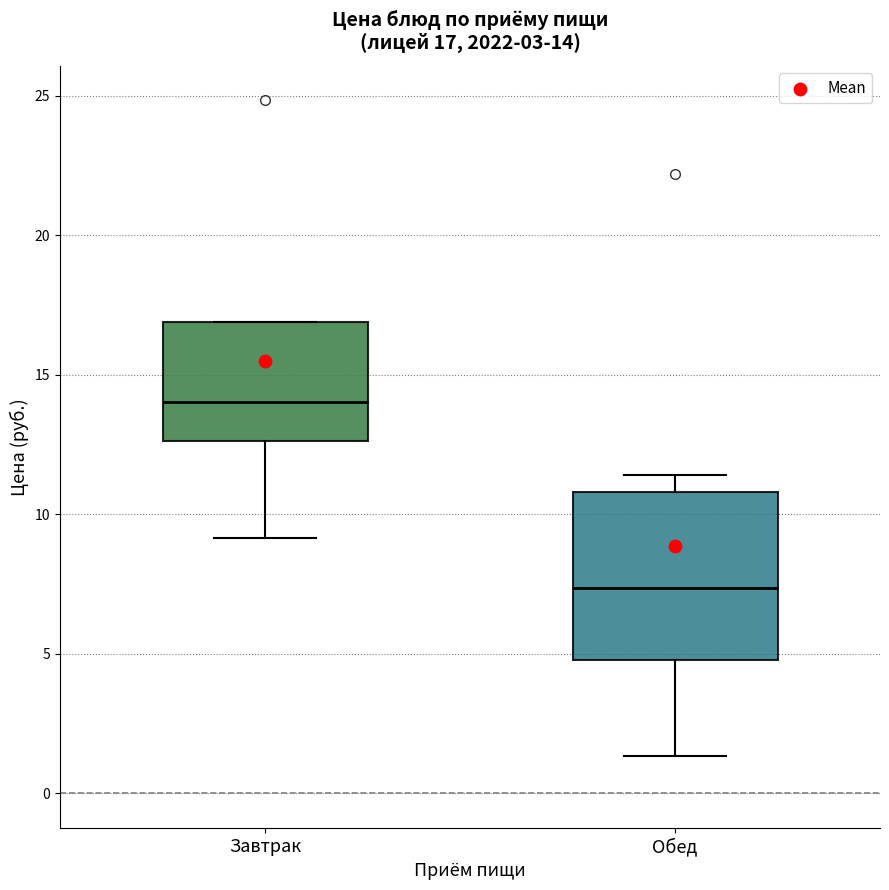

Comparing the boxes themselves (not the whiskers), which one is the tallest?

Обед